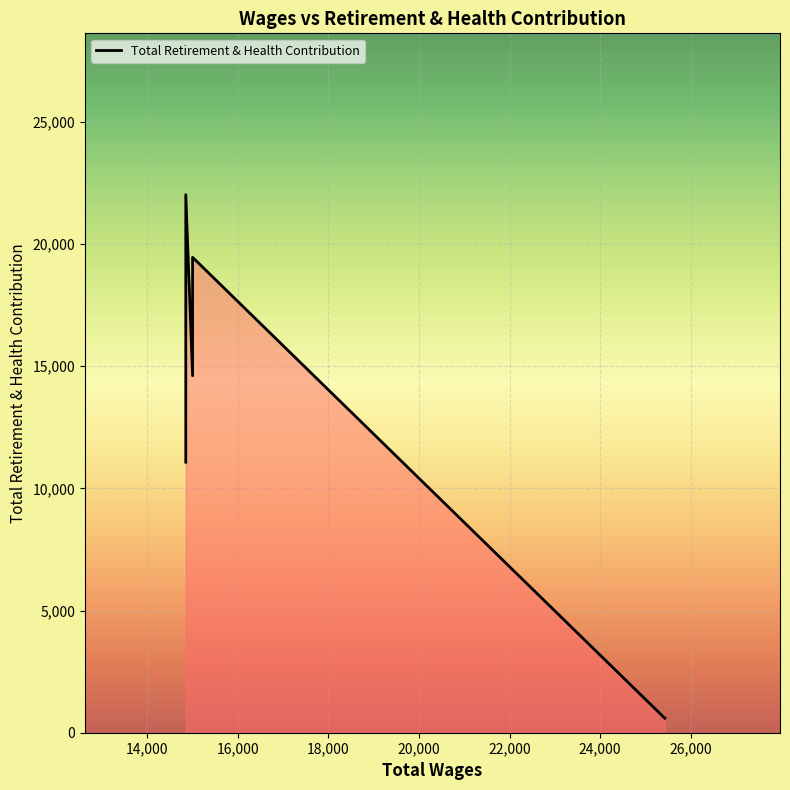

What is the sum of all values?

67762